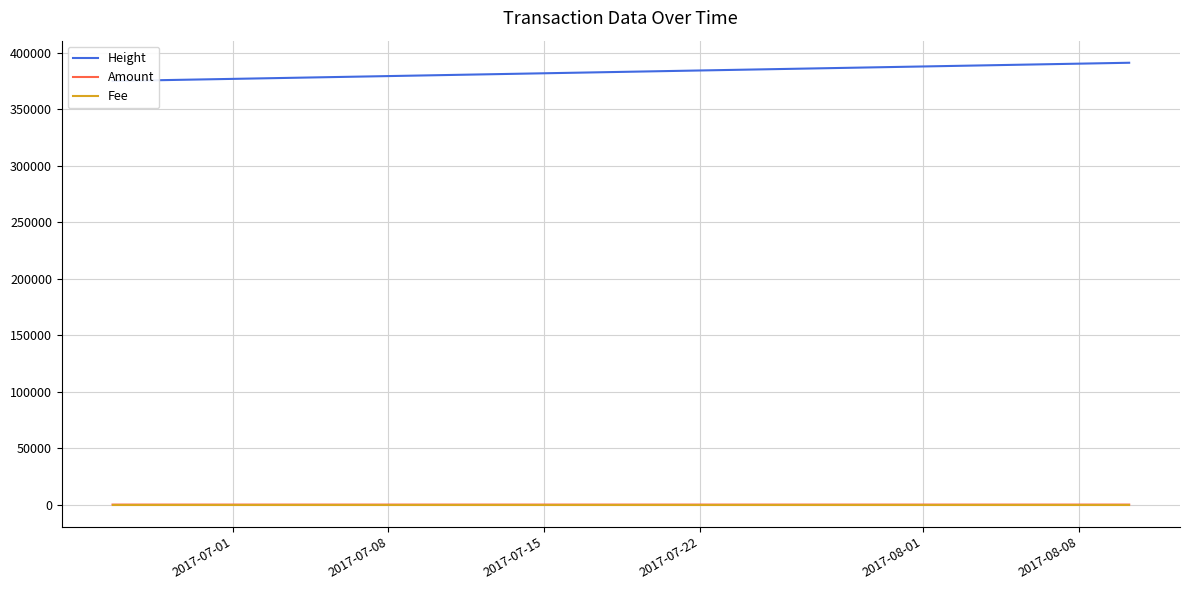

True or false: Fee has a value of 0.5 at 2017-07-01.

False